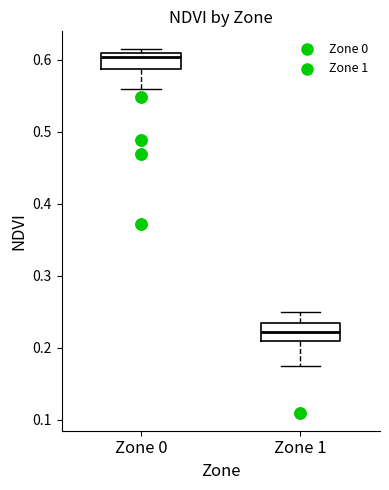

Where does the lower whisker of the box for Zone 0 end on the y-axis? The values are not printed on the chart, so give them approximately, as read against the axis.

0.56